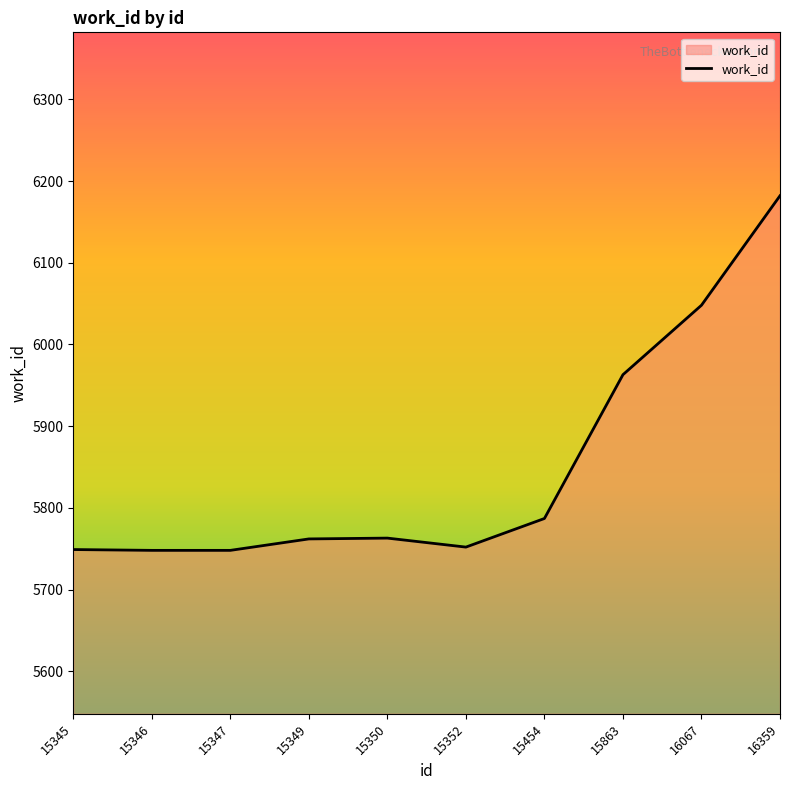

Approximately how many times larger is the value at 15347 compared to 15350?

1.0